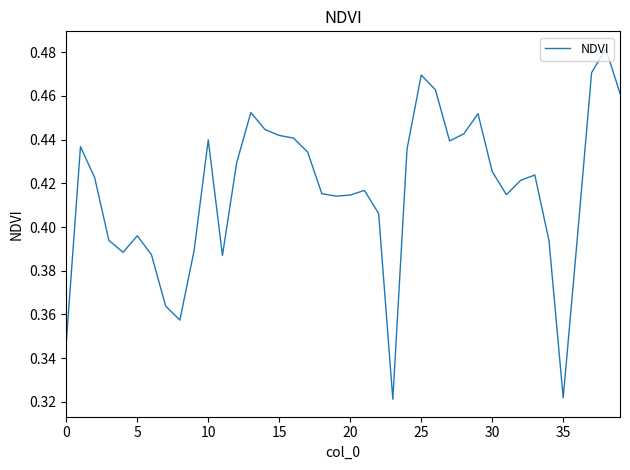

What is the label of the 25th point from the left?

24